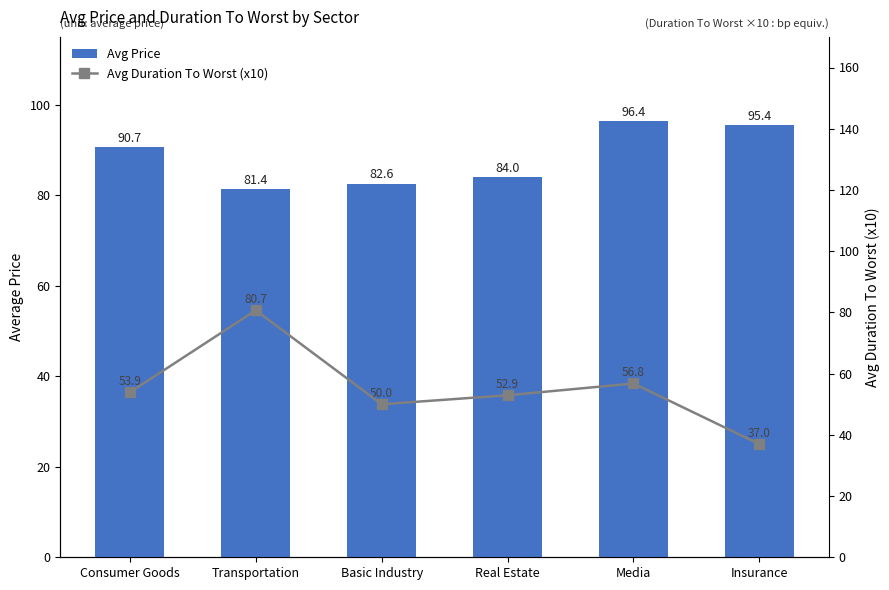

What is the label of the 3rd bar from the left?

Basic Industry